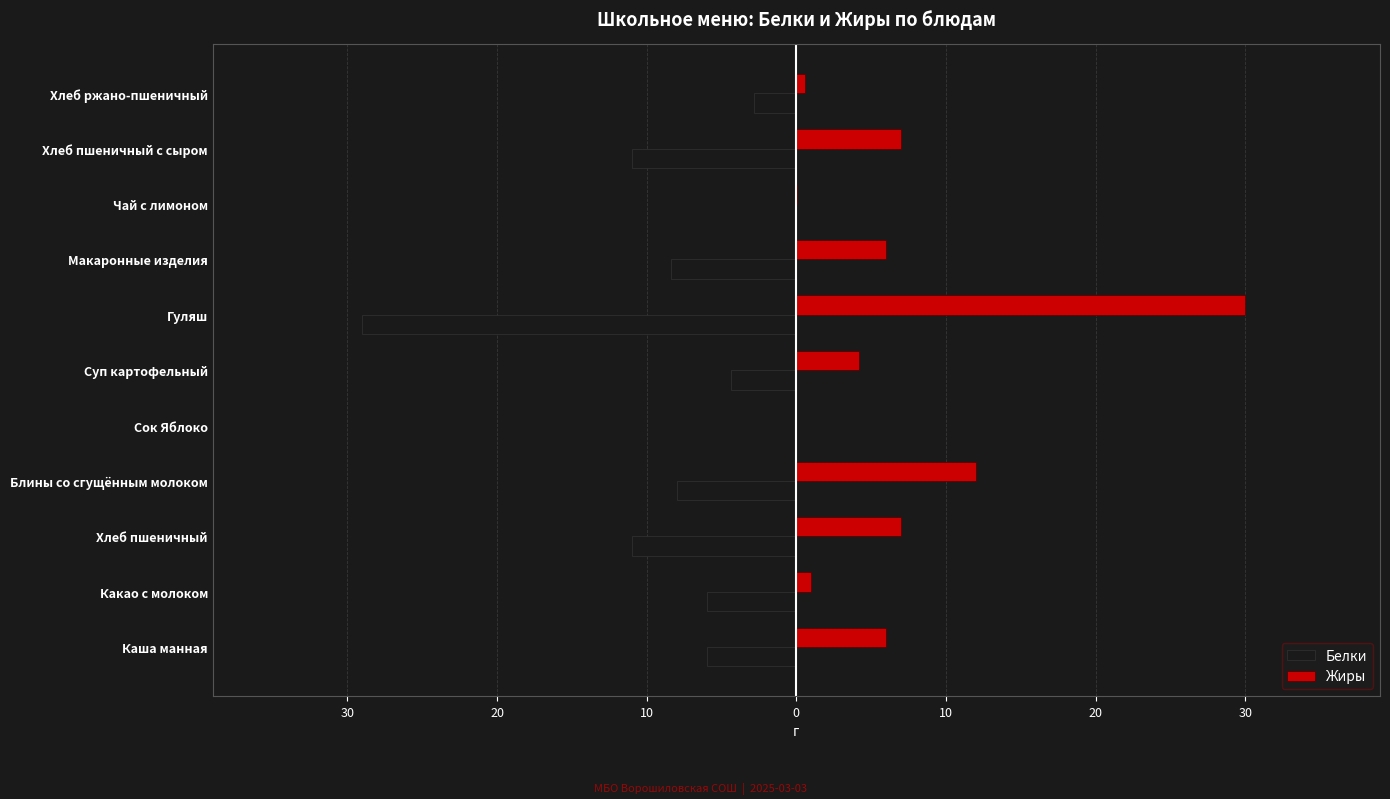

What are all the series names shown in the legend?

Белки, Жиры